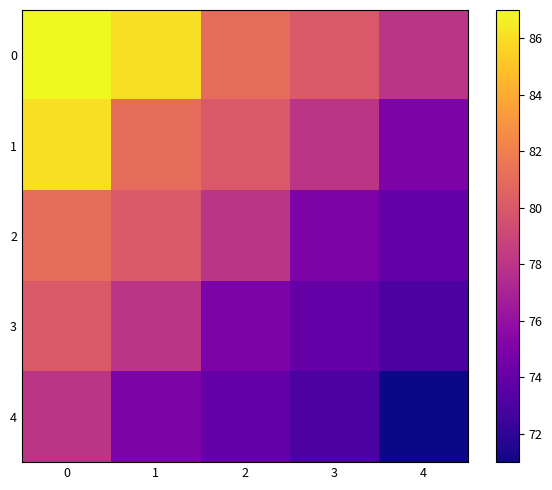

Reading left to right, list all the values displayed in this chart.

0: 0=87	1=86	2=81	3=80	4=78
1: 0=86	1=81	2=80	3=78	4=75
2: 0=81	1=80	2=78	3=75	4=74
3: 0=80	1=78	2=75	3=74	4=73
4: 0=78	1=75	2=74	3=73	4=71